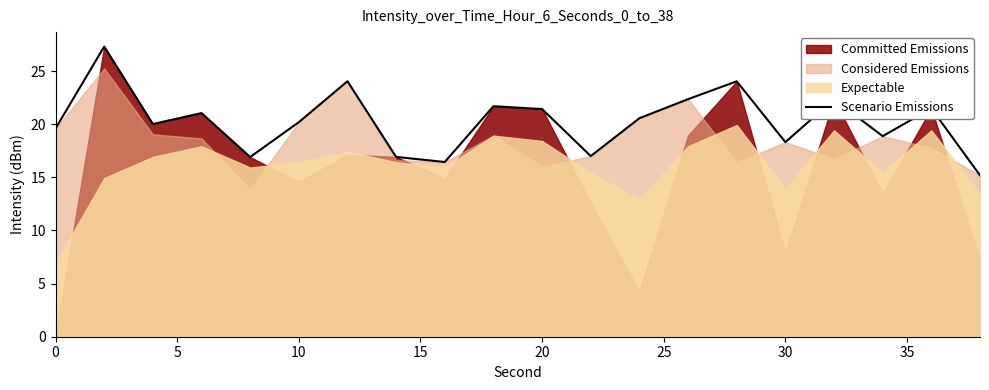

How many points are higher than both their immediate neighbors (excluding endpoints)?

7